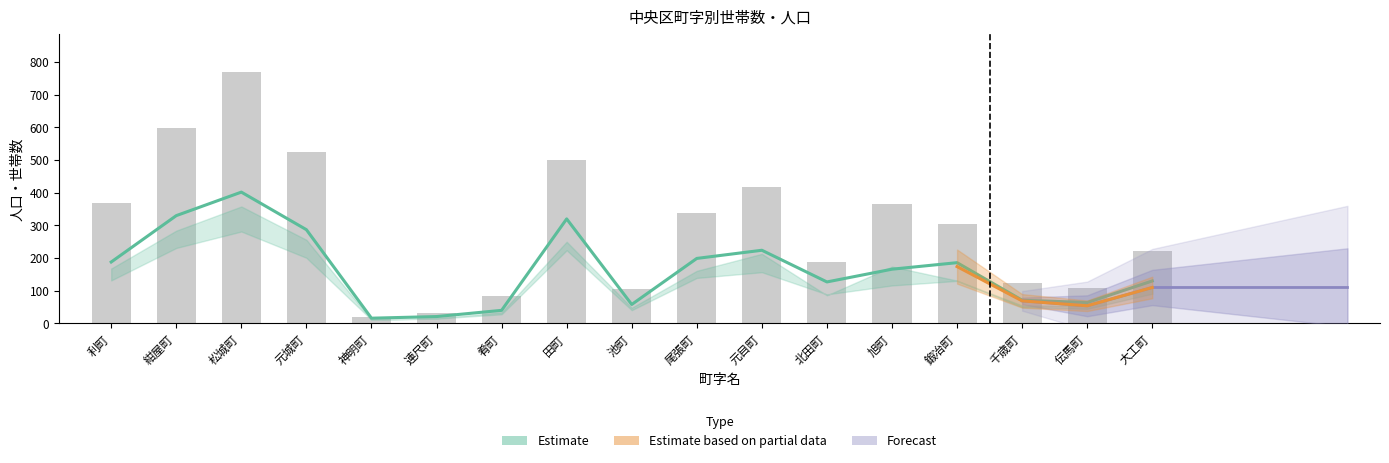

What is the highest value of the 世帯数 series?

402